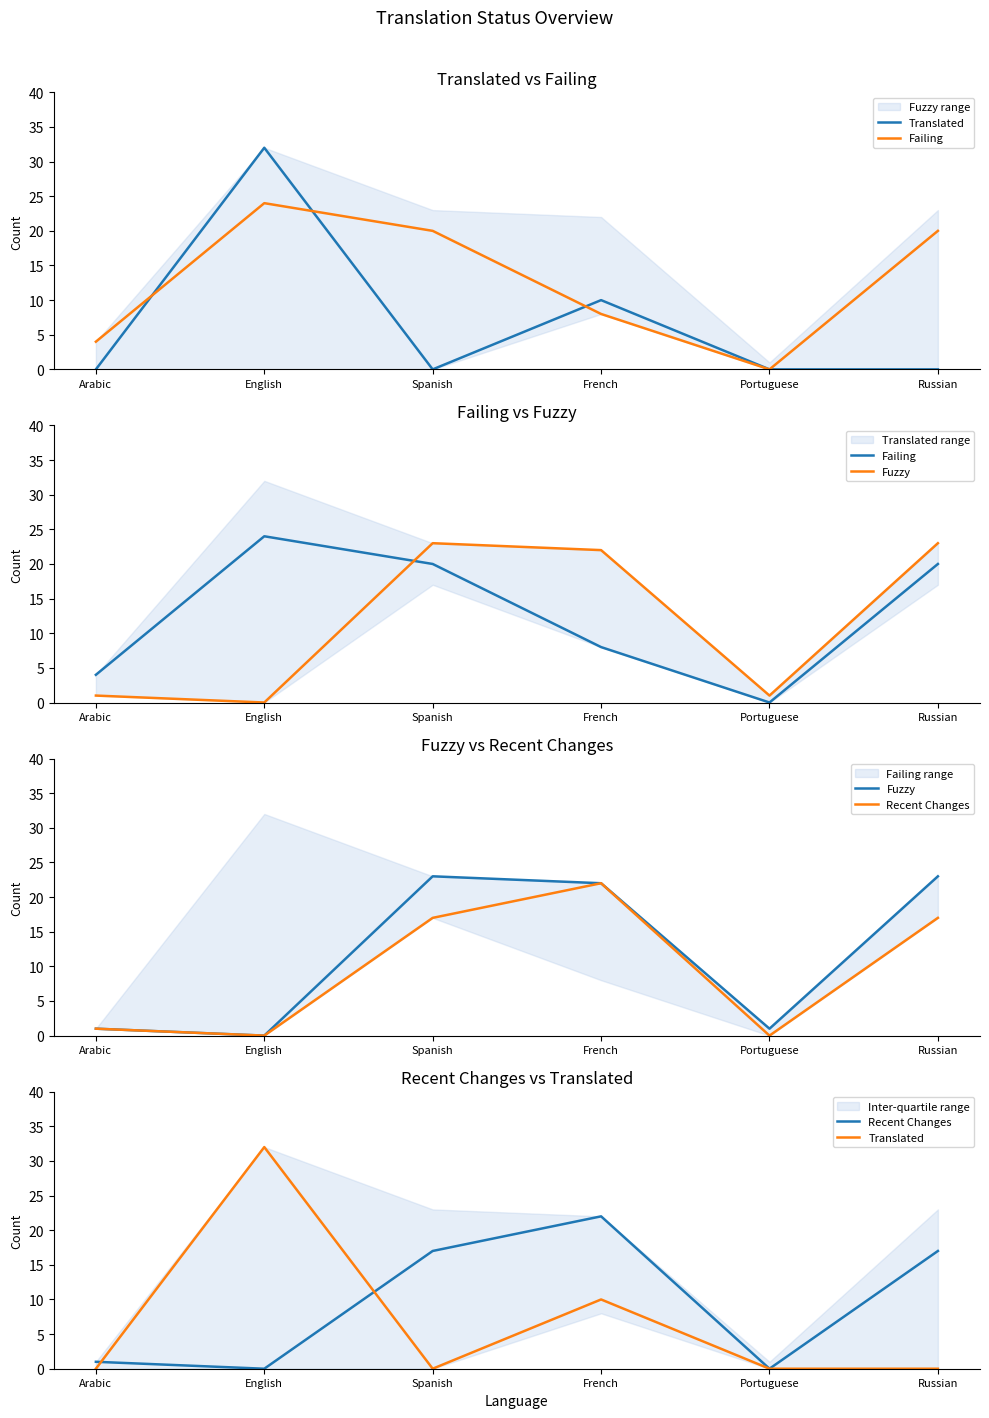

What is the maximum value for Fuzzy?

23